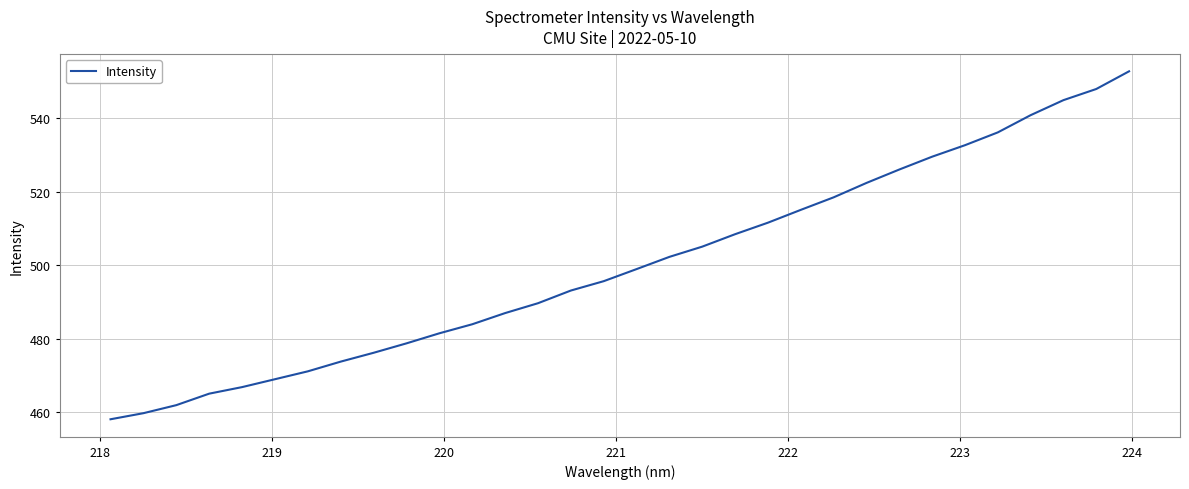

How many lines are shown in the chart?

1